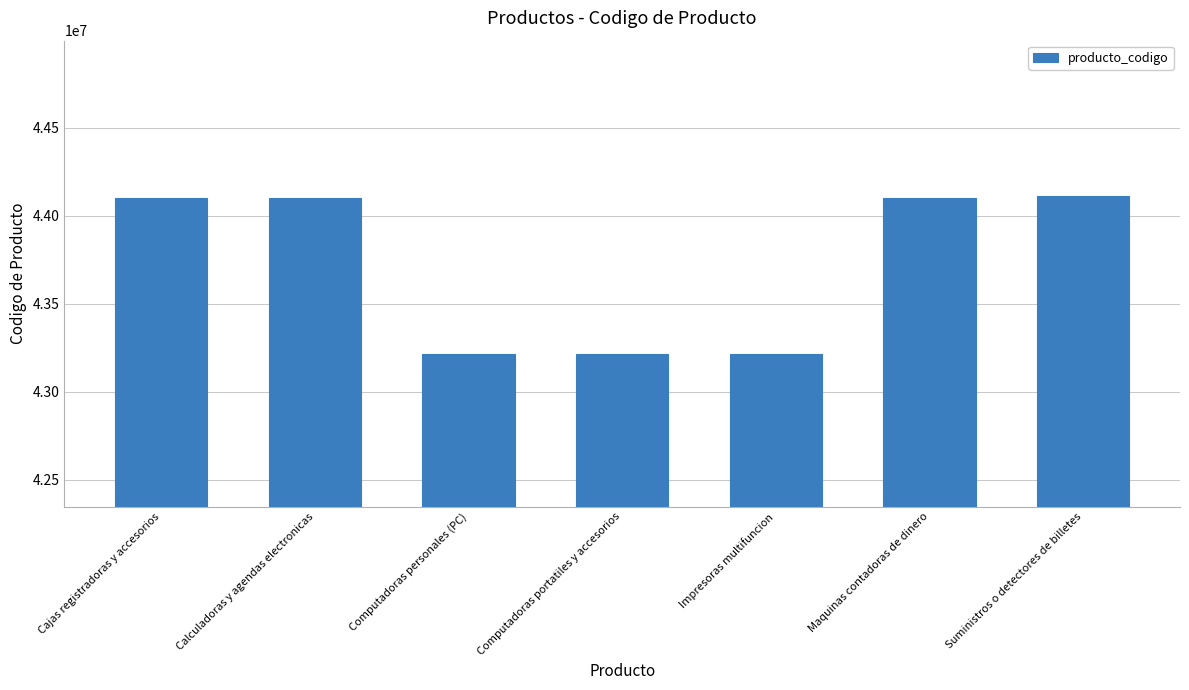

Does the chart contain stacked bars?

No